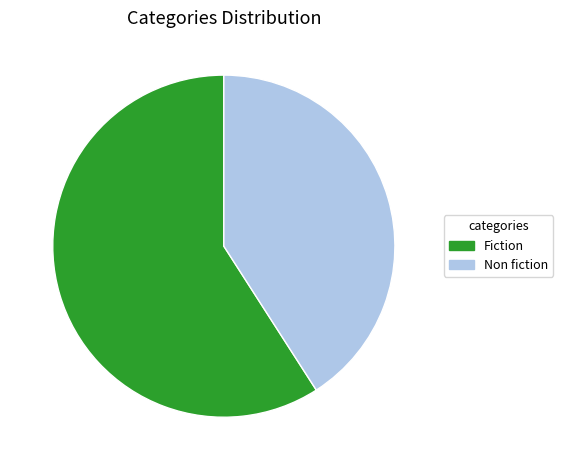

Is the sum of Non fiction and Fiction greater than half?

Yes